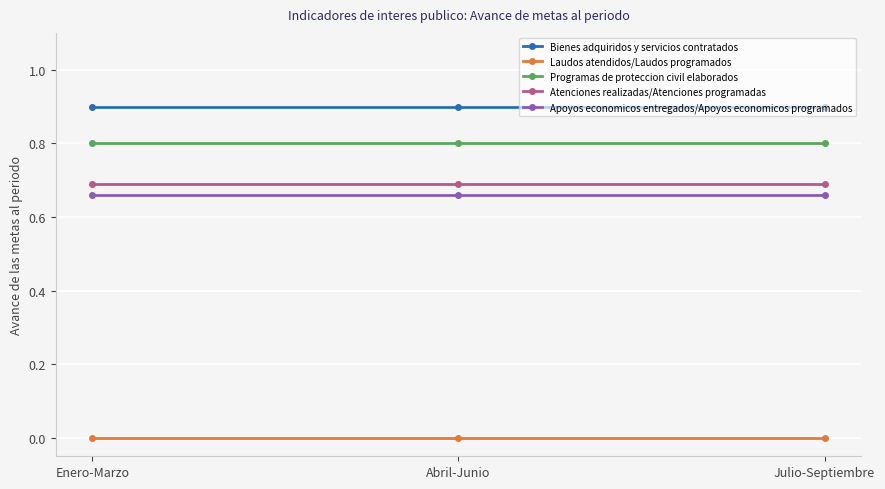

What position from the left is Abril-Junio?

2